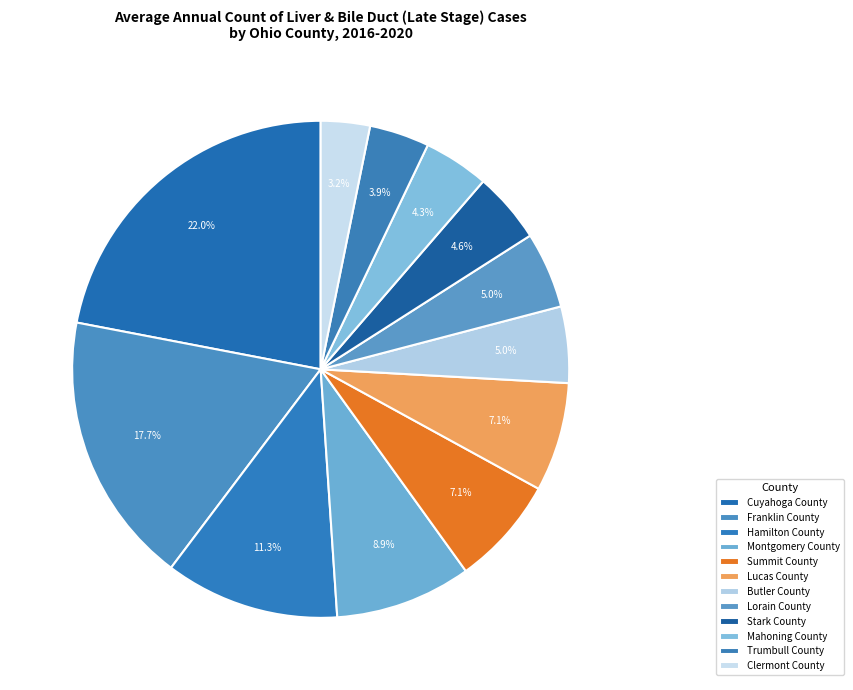

How many slices are in this pie chart?

12